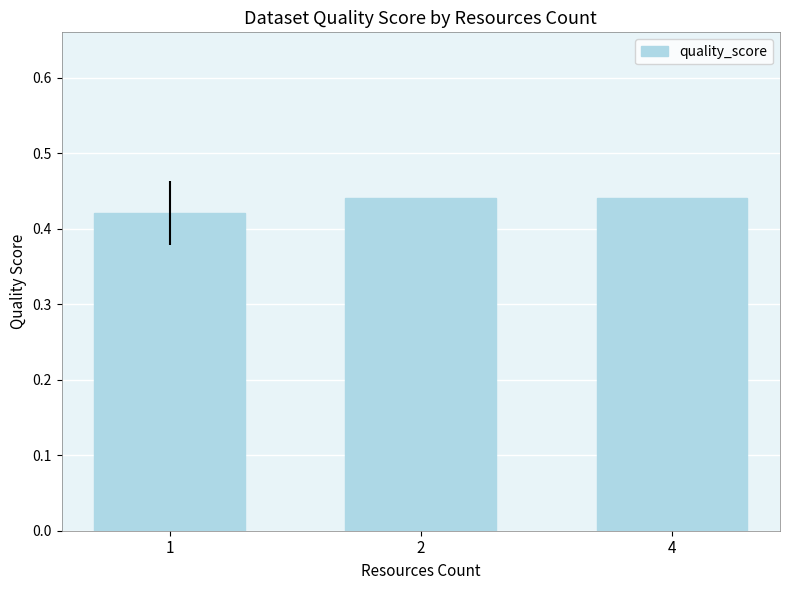

What is the sum of the values at 2 and 4?

0.9